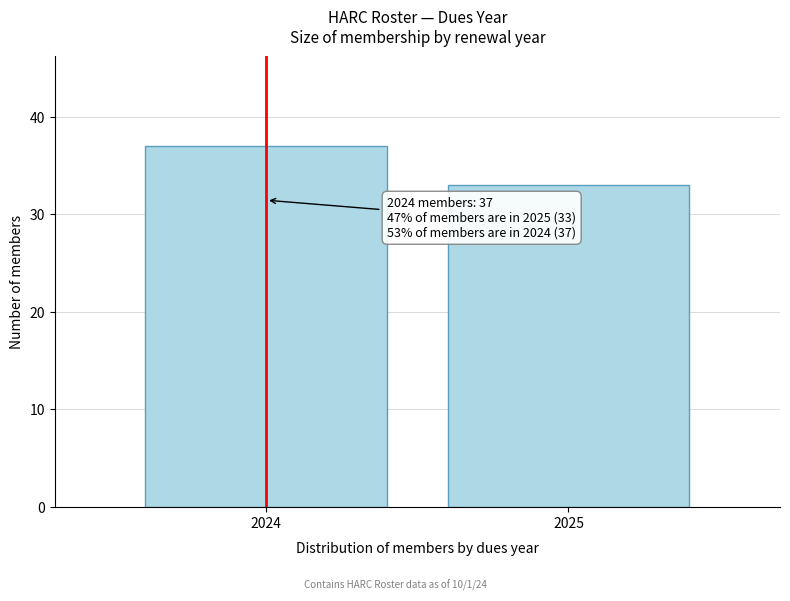

Reading right to left, what are all the values shown in this chart?

2025=33	2024=37